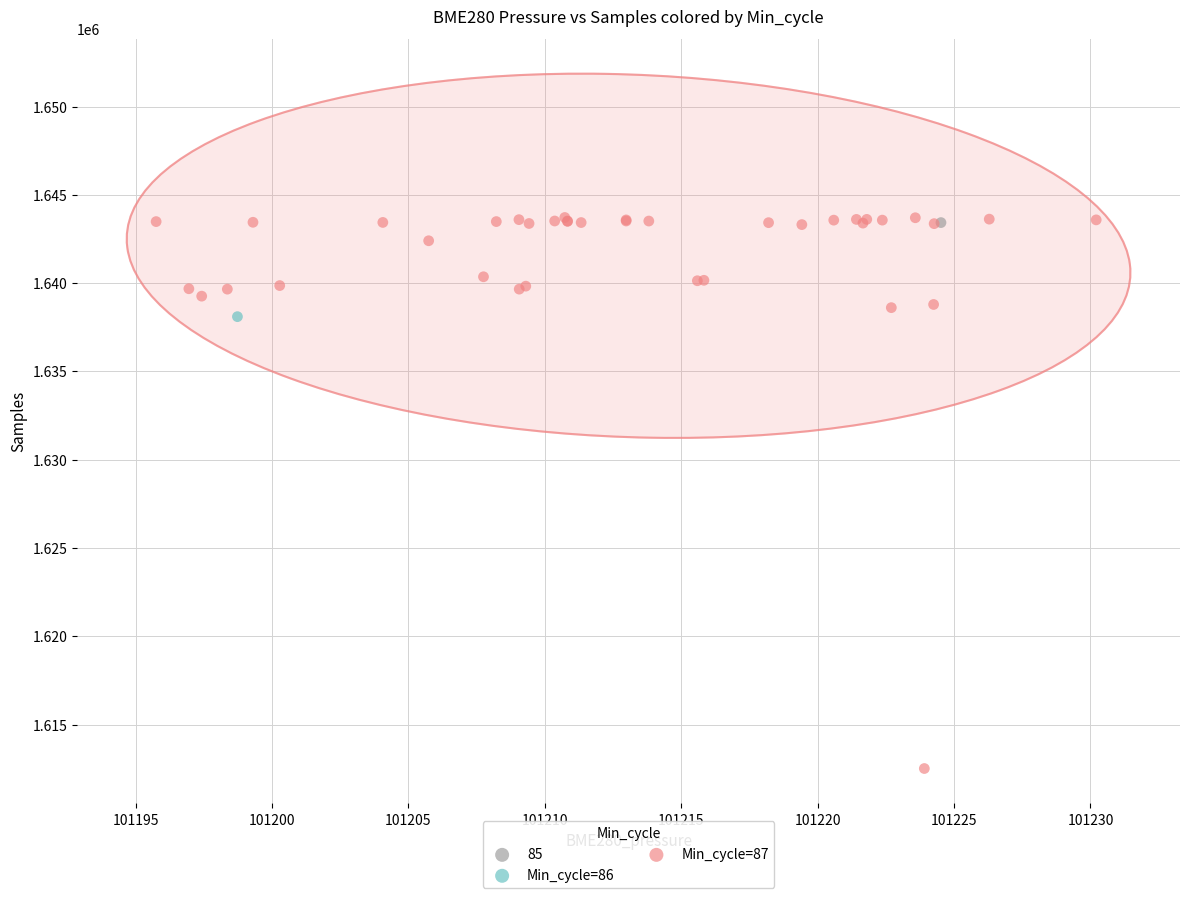

What are all the series names shown in the legend?

85, Min_cycle=86, Min_cycle=87